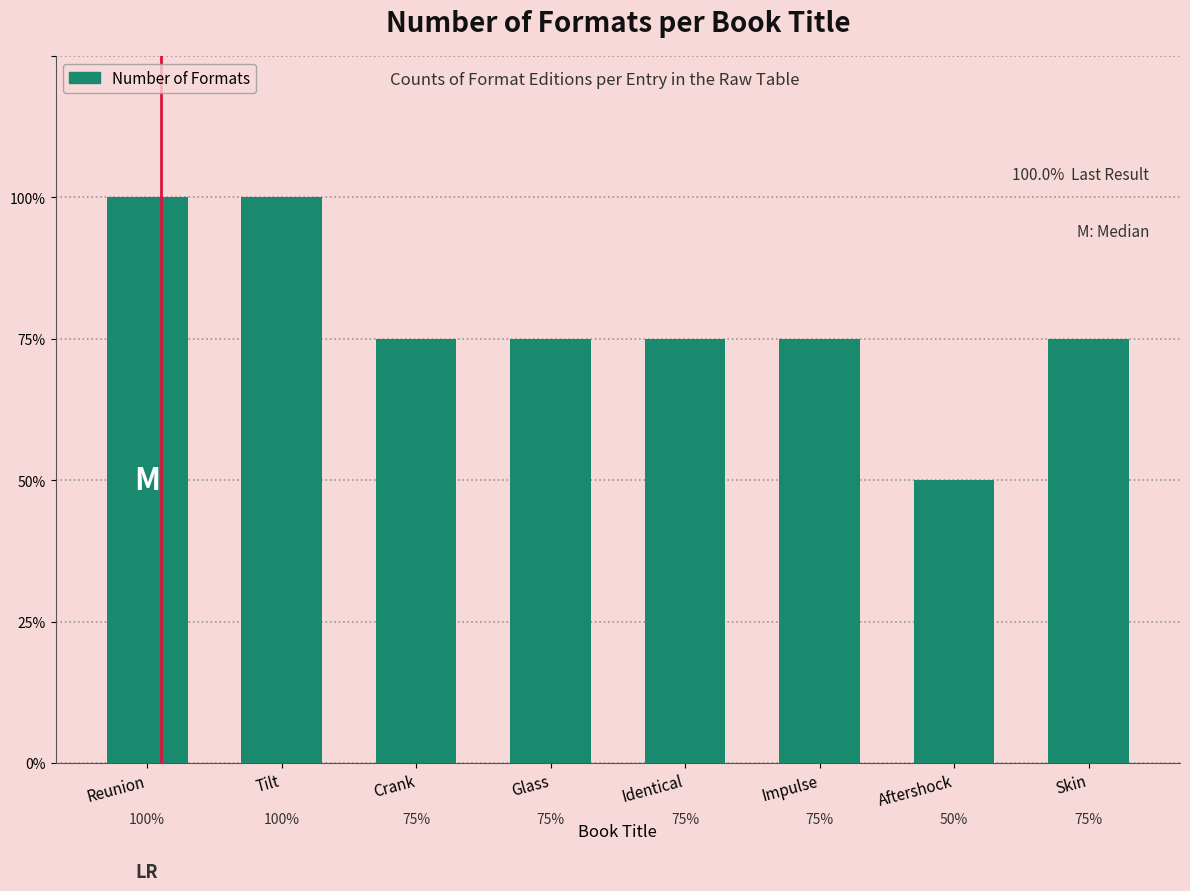

At which category does the chart reach its peak across all series?

Reunion